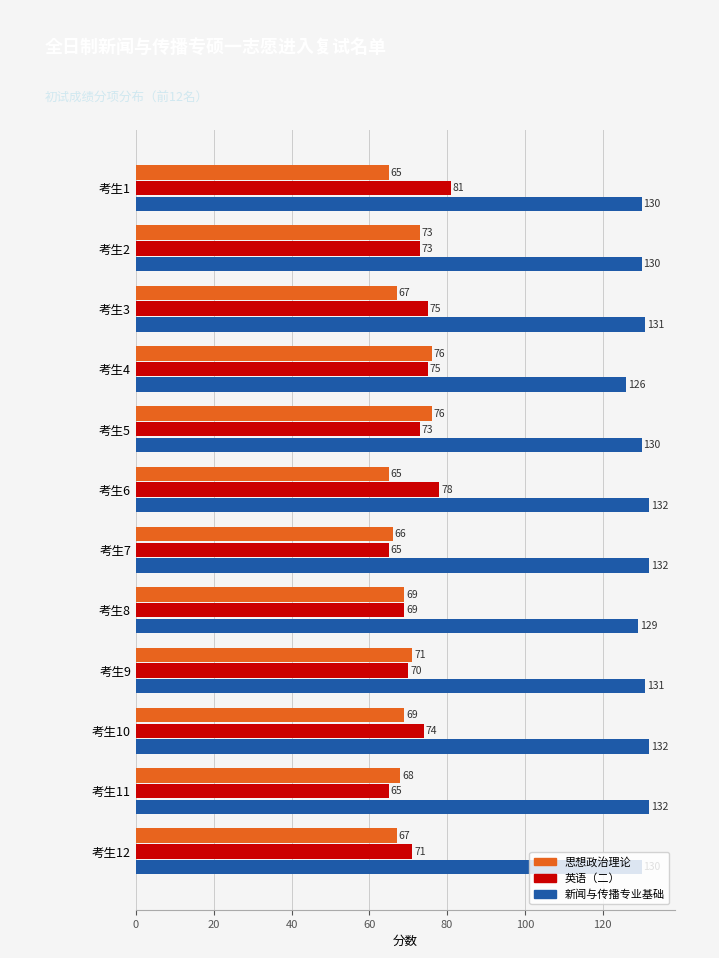

What is the average value of the 思想政治理论 series?

69